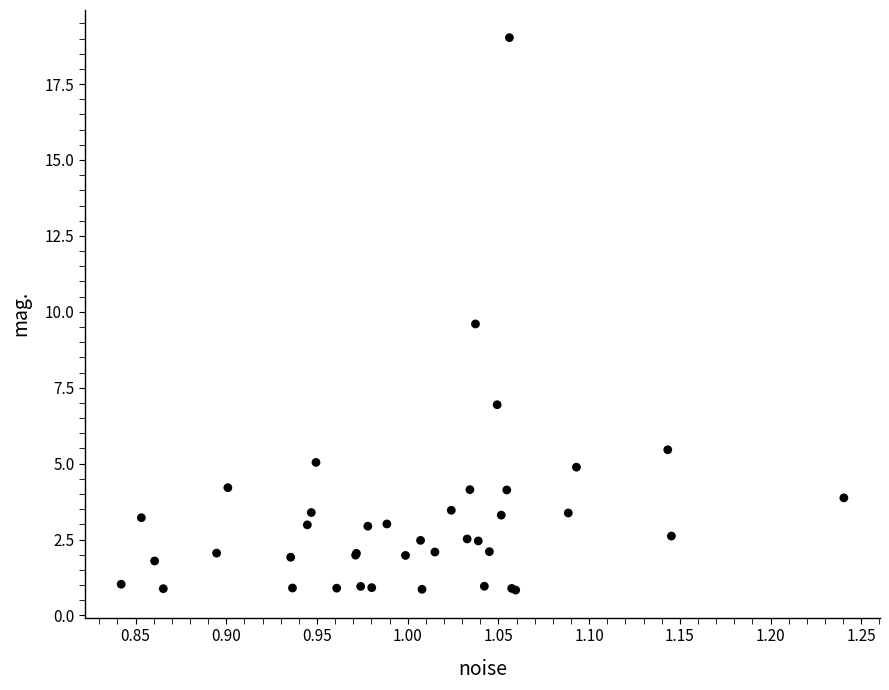

What Y value in the scatter plot is closest to 9?

9.6